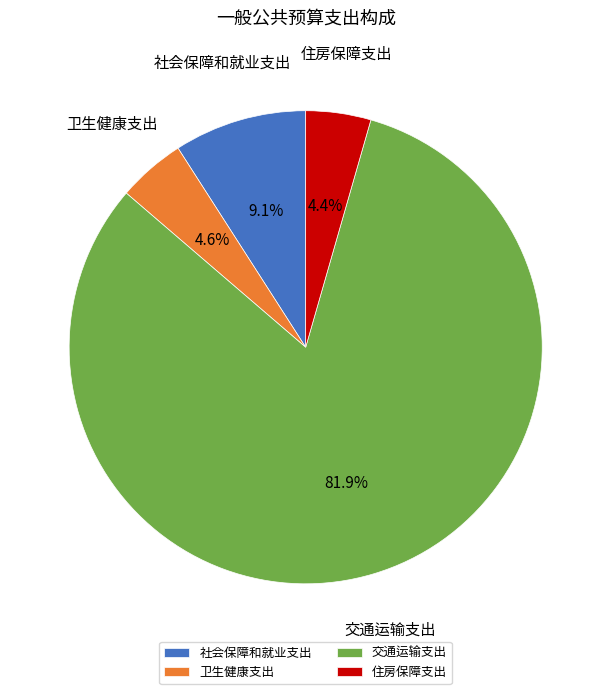

To the nearest percent, what percentage of the pie is 卫生健康支出?

5%